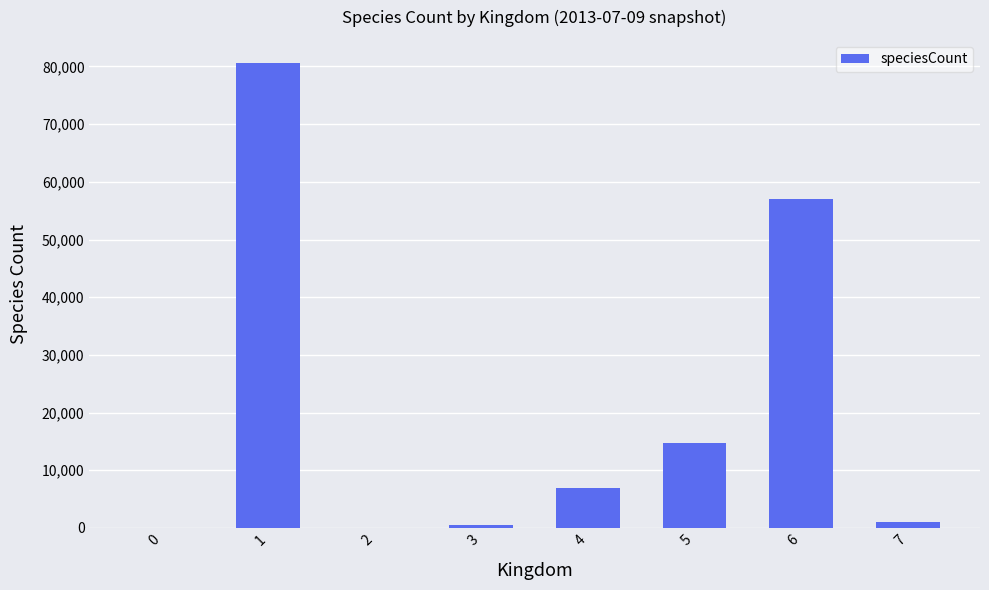

What is the sum of the values at 1 and 0?

80595